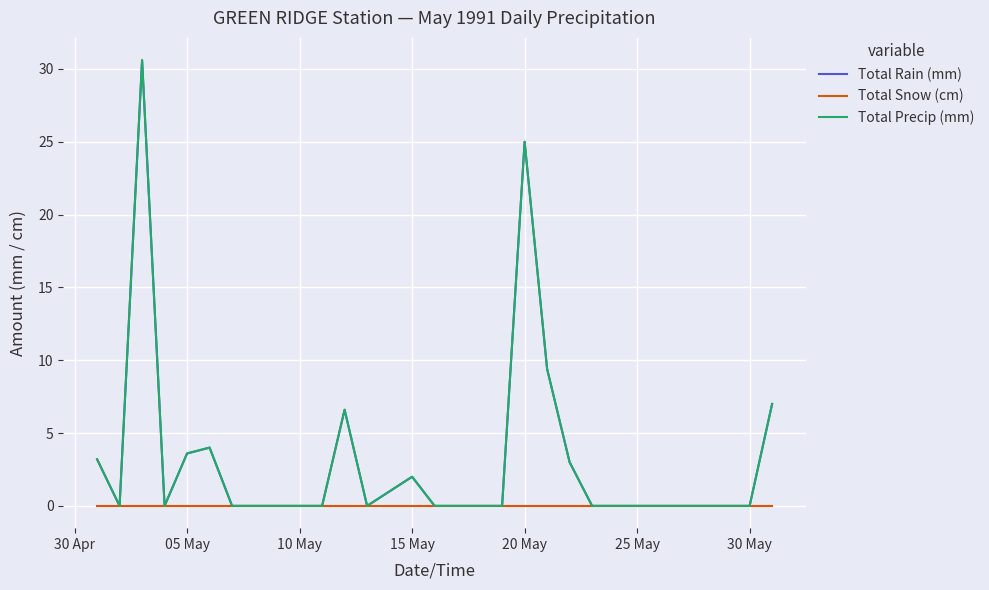

Is this an area chart (filled region under the line)?

No